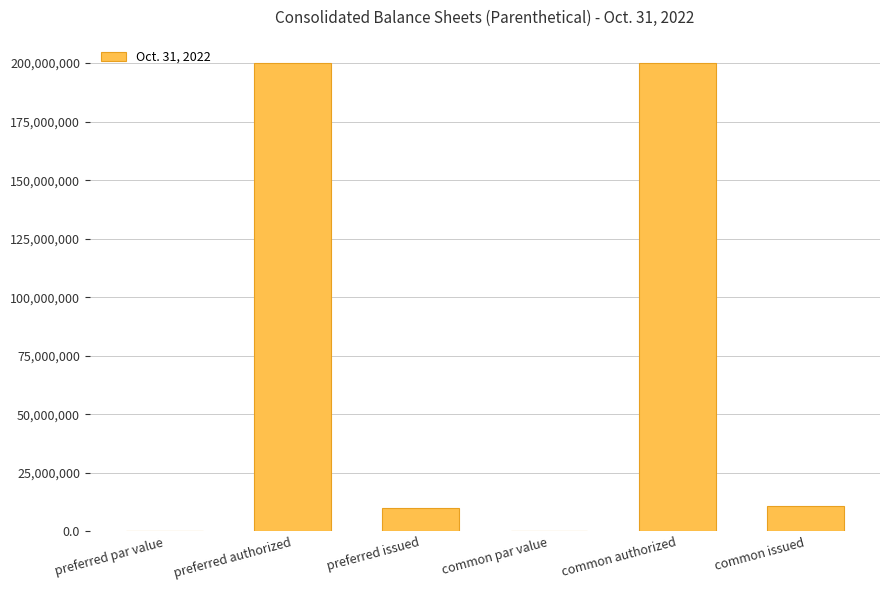

Are the bars horizontal?

No